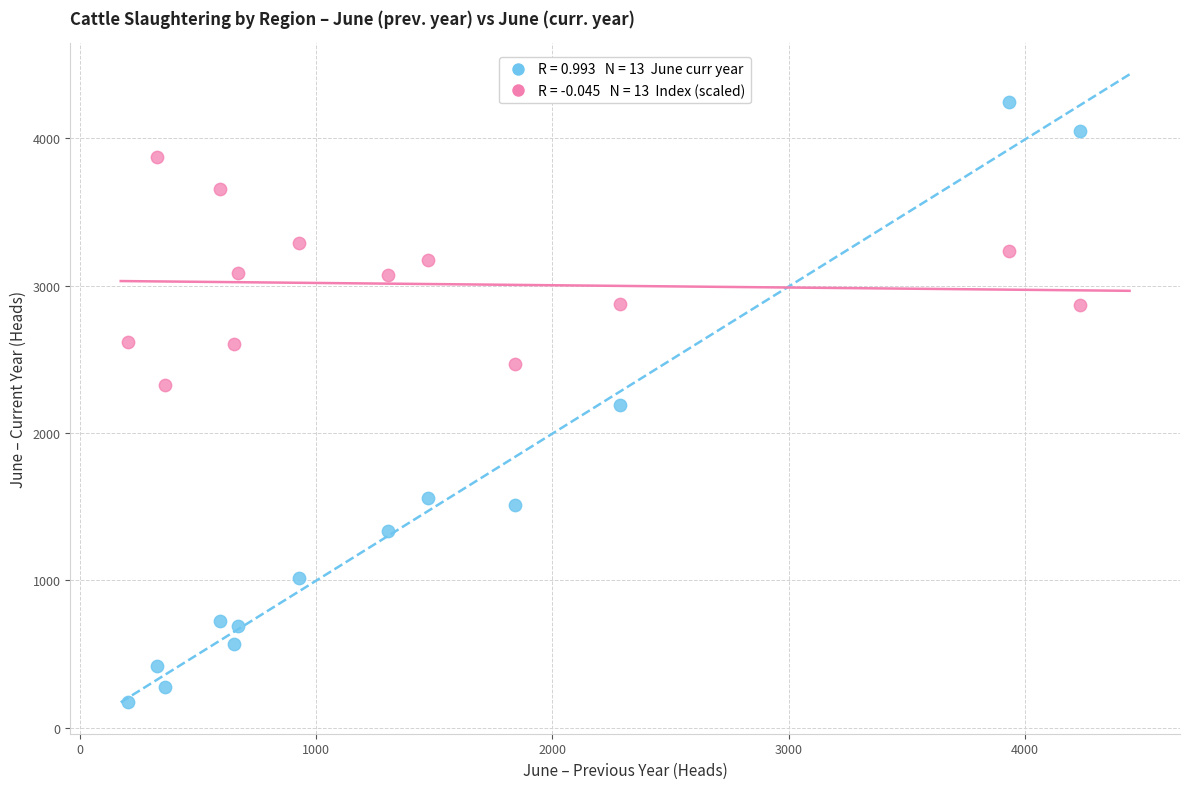

Across all data points, what is the range of Y values (max minus min)?

4066